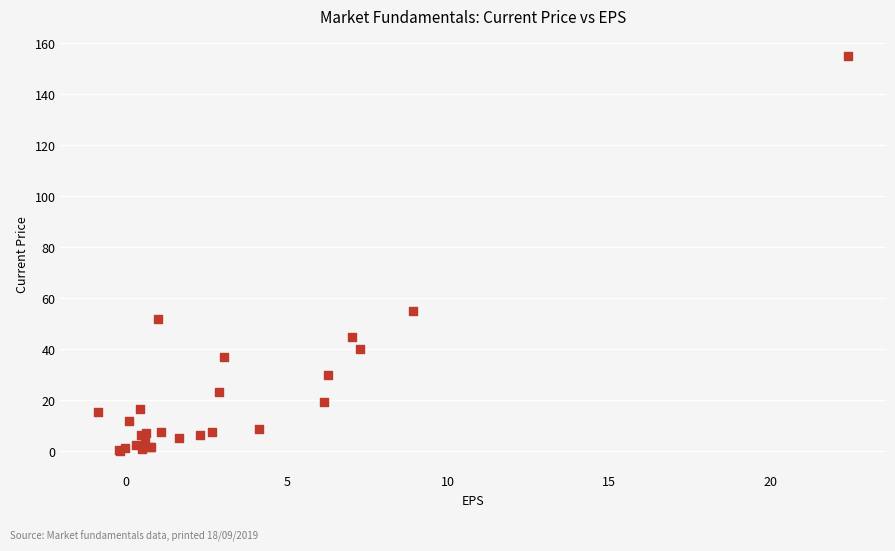

What Y value in the scatter plot is closest to 77?

55.0